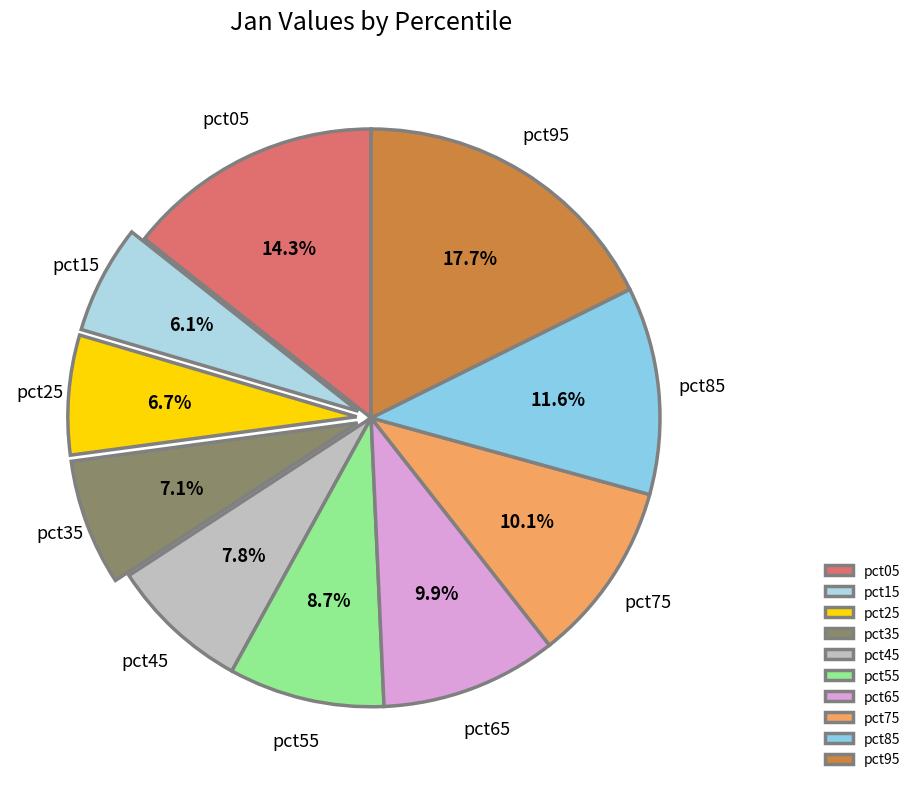

What is the smallest slice in the pie chart?

pct15